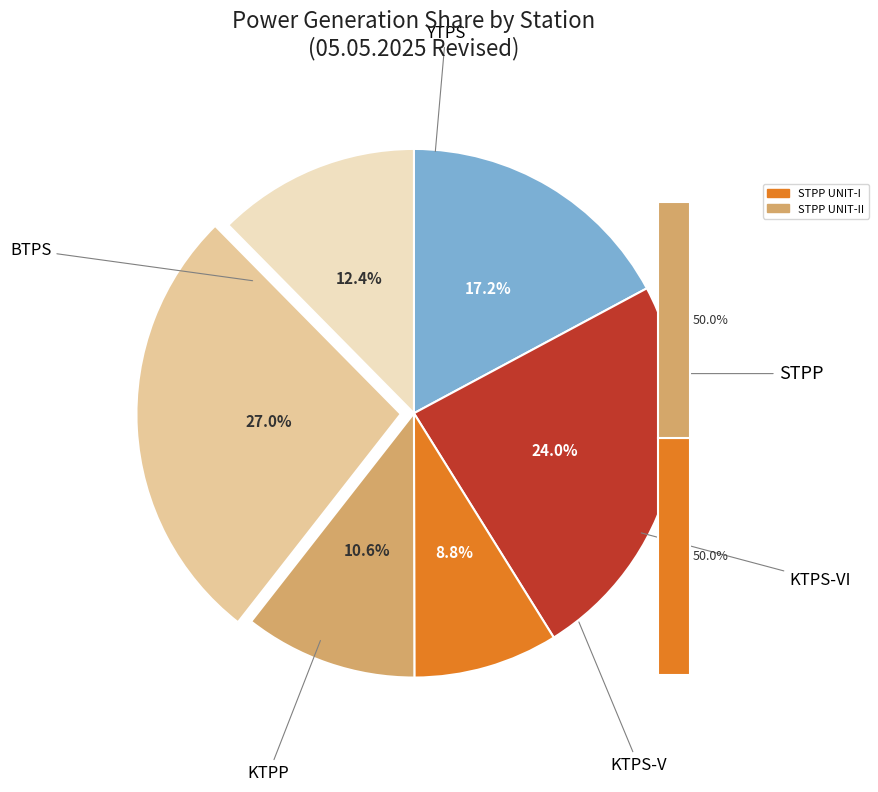

Between KTPS-V and KTPP, which is larger?

KTPP